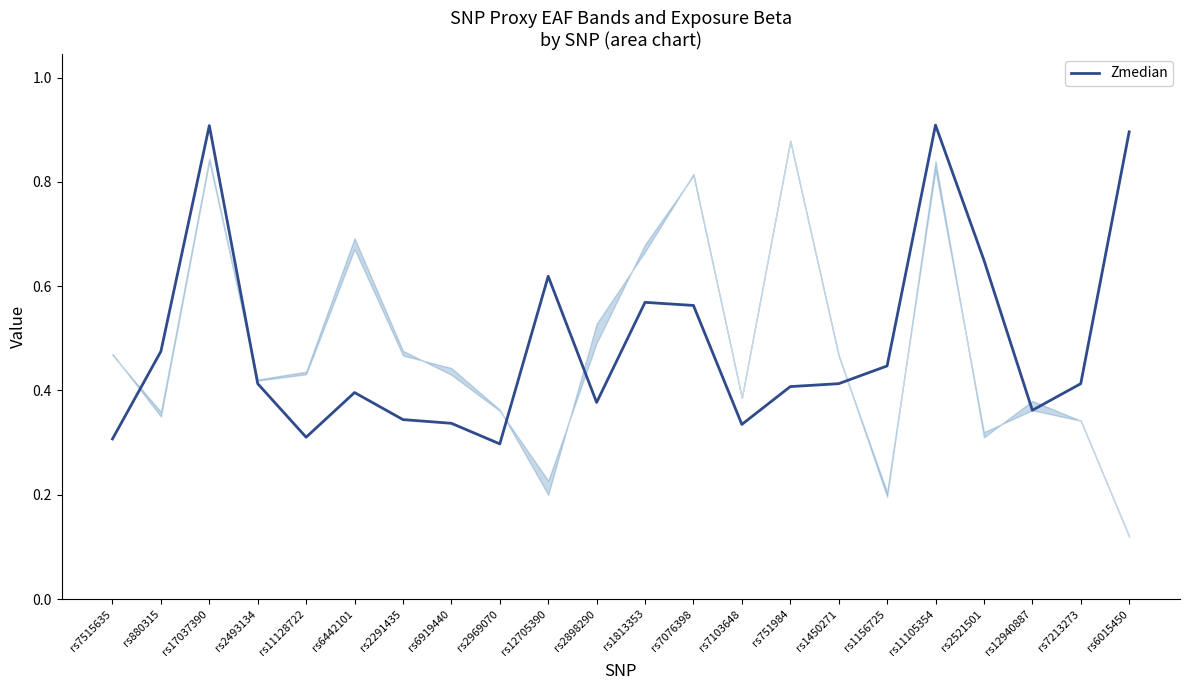

What position from the right is rs11128722?

18